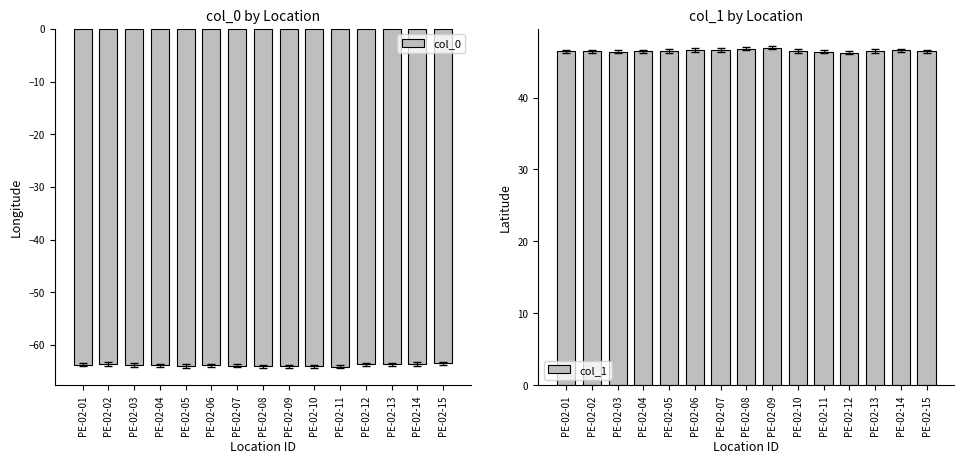

What is the lowest value of the col_0 series?

-64.1